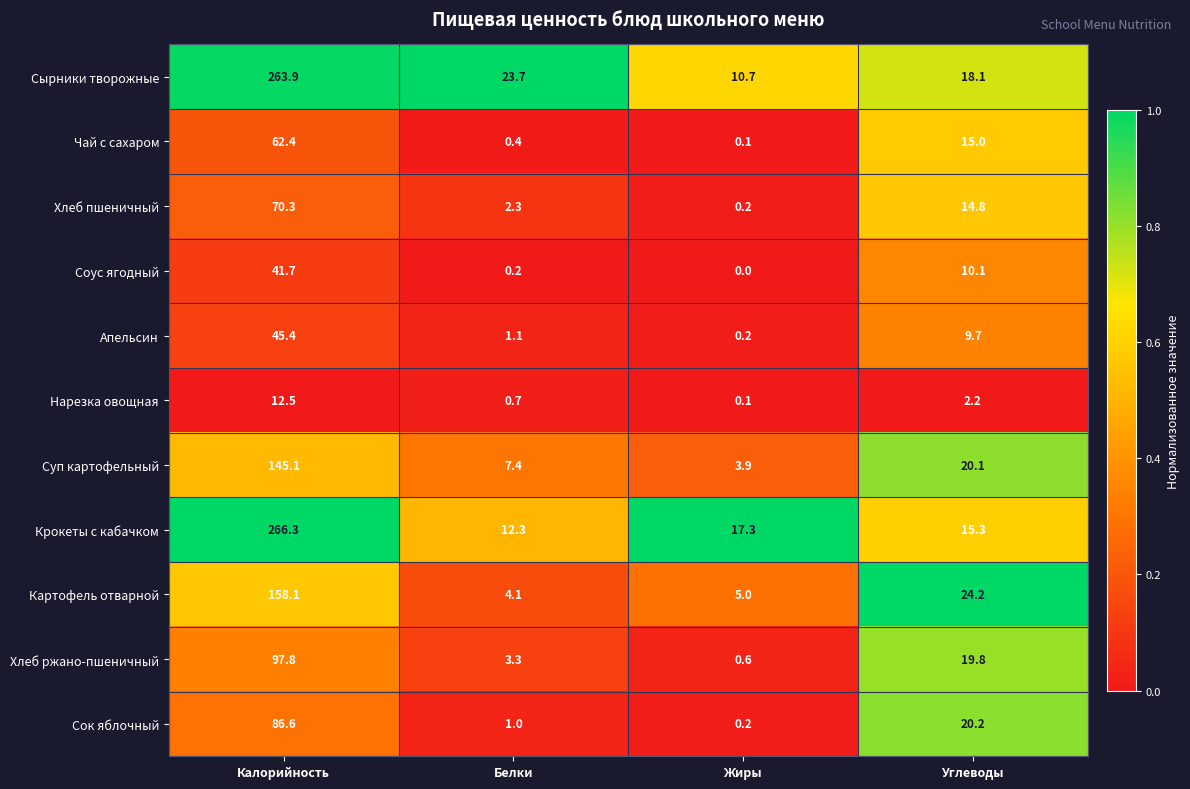

Read the Нарезка овощная value at Белки.

0.7